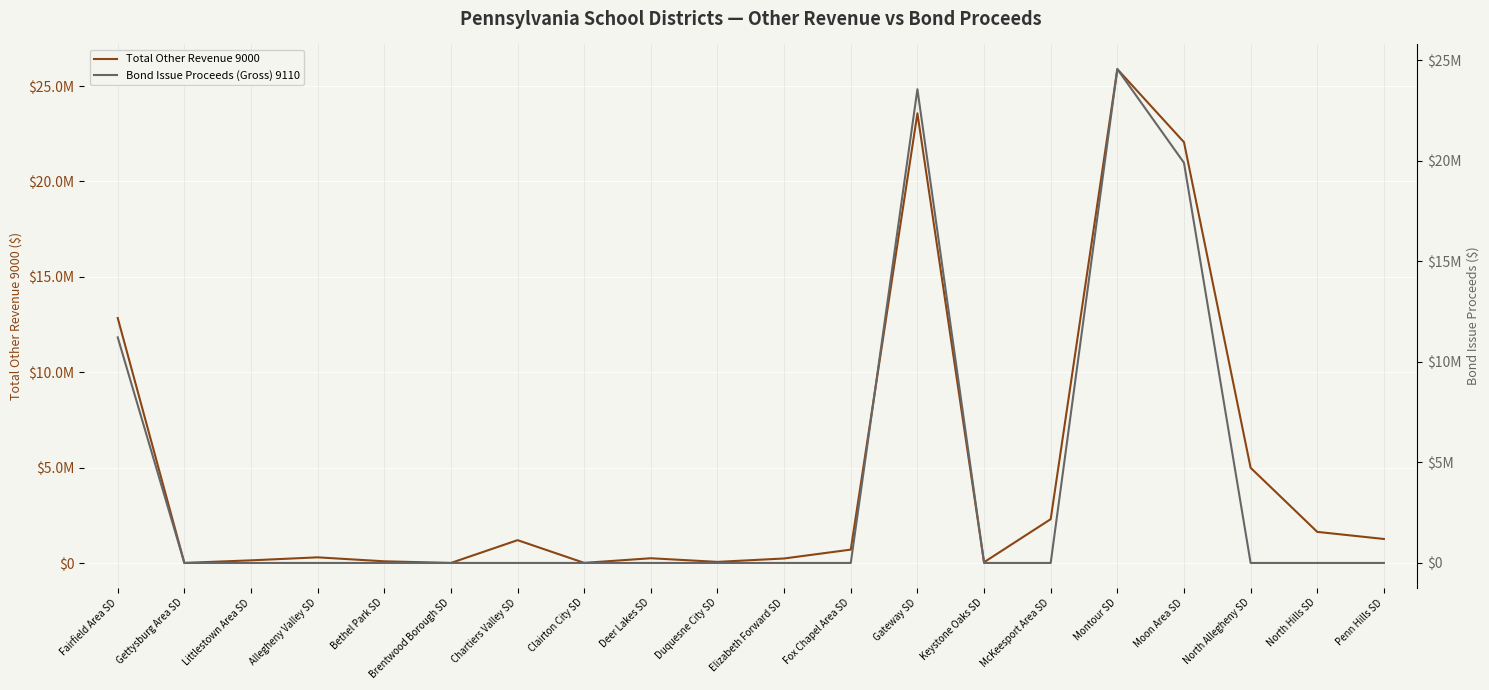

List the labels in order of Bond Issue Proceeds (Gross) 9110 value, smallest first.

Gettysburg Area SD, Littlestown Area SD, Allegheny Valley SD, Bethel Park SD, Brentwood Borough SD, Chartiers Valley SD, Clairton City SD, Deer Lakes SD, Duquesne City SD, Elizabeth Forward SD, Fox Chapel Area SD, Keystone Oaks SD, McKeesport Area SD, North Allegheny SD, North Hills SD, Penn Hills SD, Fairfield Area SD, Moon Area SD, Gateway SD, Montour SD